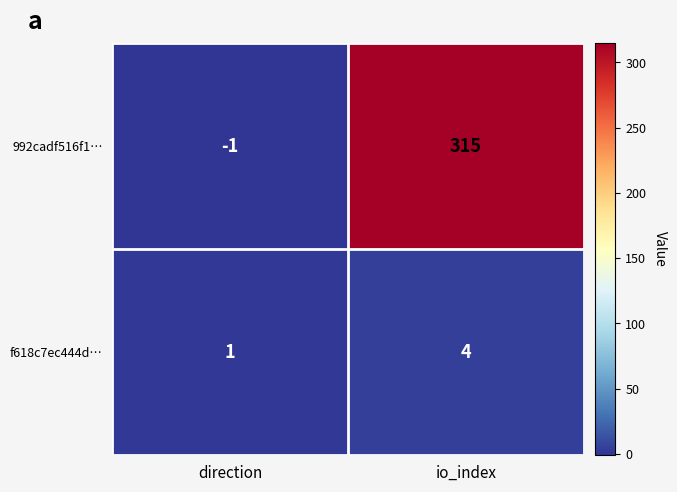

Reading left to right, what are all the values shown in this chart?

992cadf516f1…: -1	315
f618c7ec444d…: 1	4